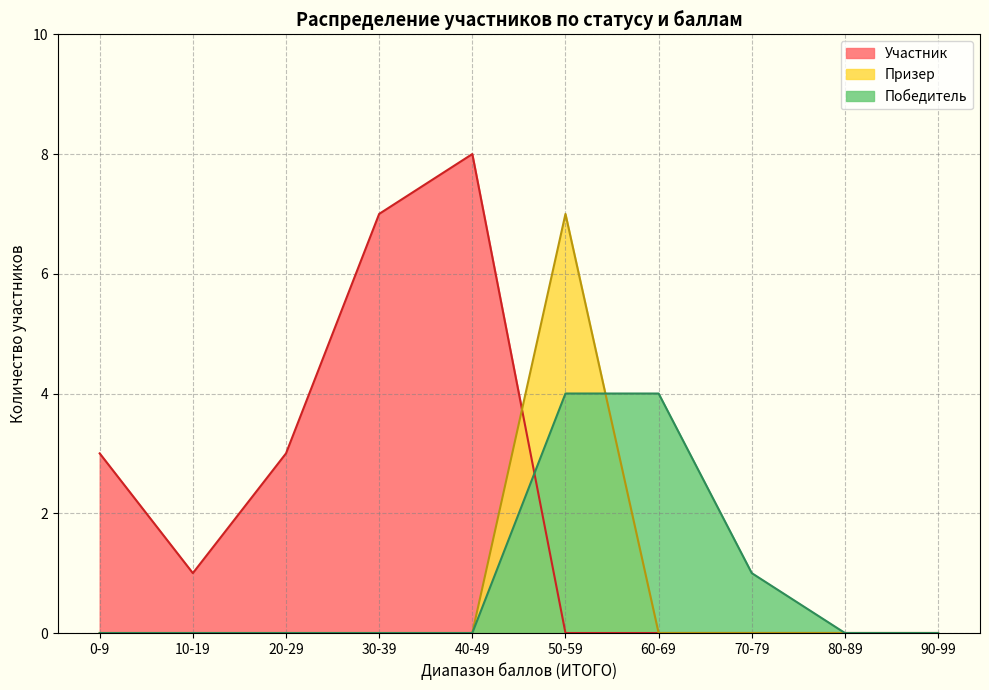

The Участник series shows 20 at 12. True or false?

False